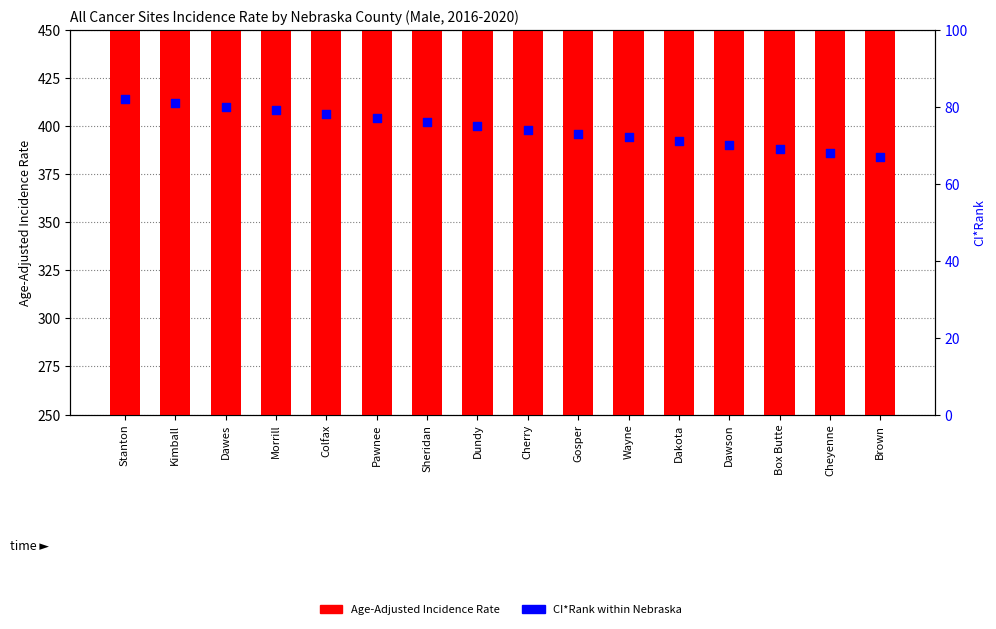

Which series contains the highest Y value?

Age-Adjusted Incidence Rate